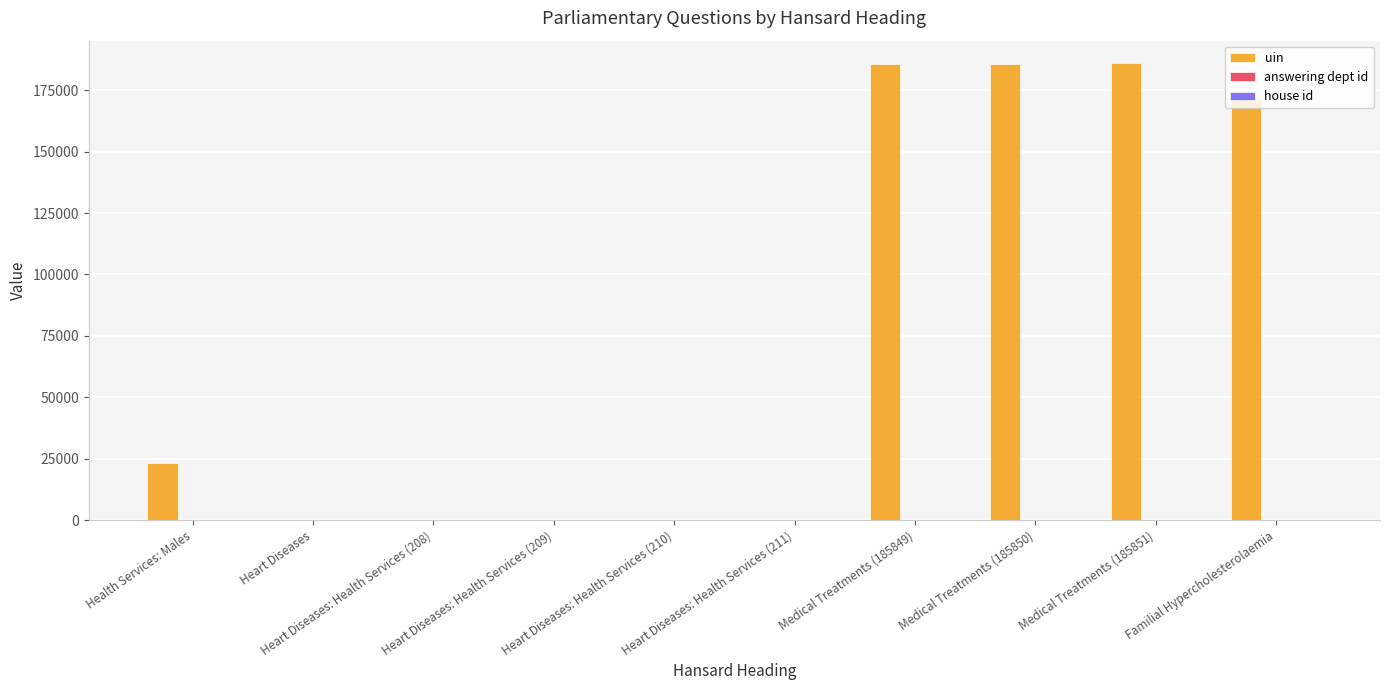

What is the greatest value displayed?

185851